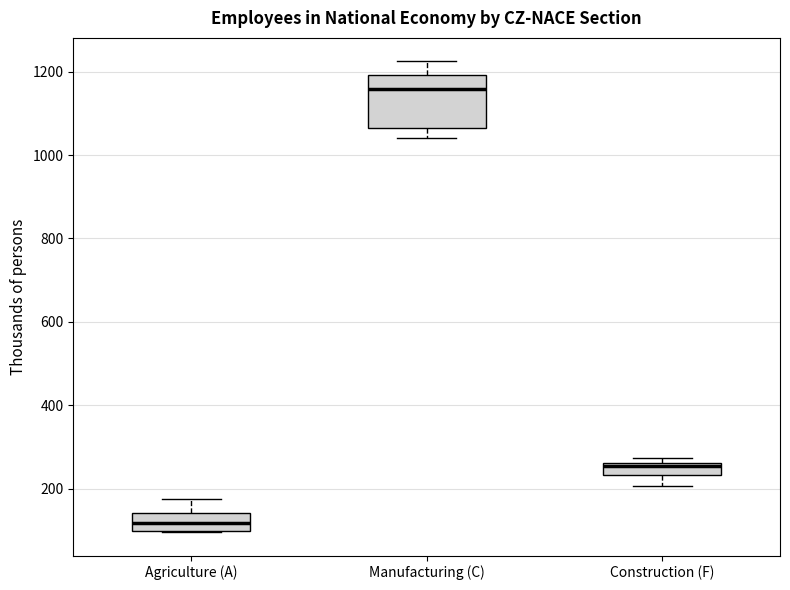

Where does the upper whisker of the box for Manufacturing (C) end on the y-axis? The values are not printed on the chart, so give them approximately, as read against the axis.

1220